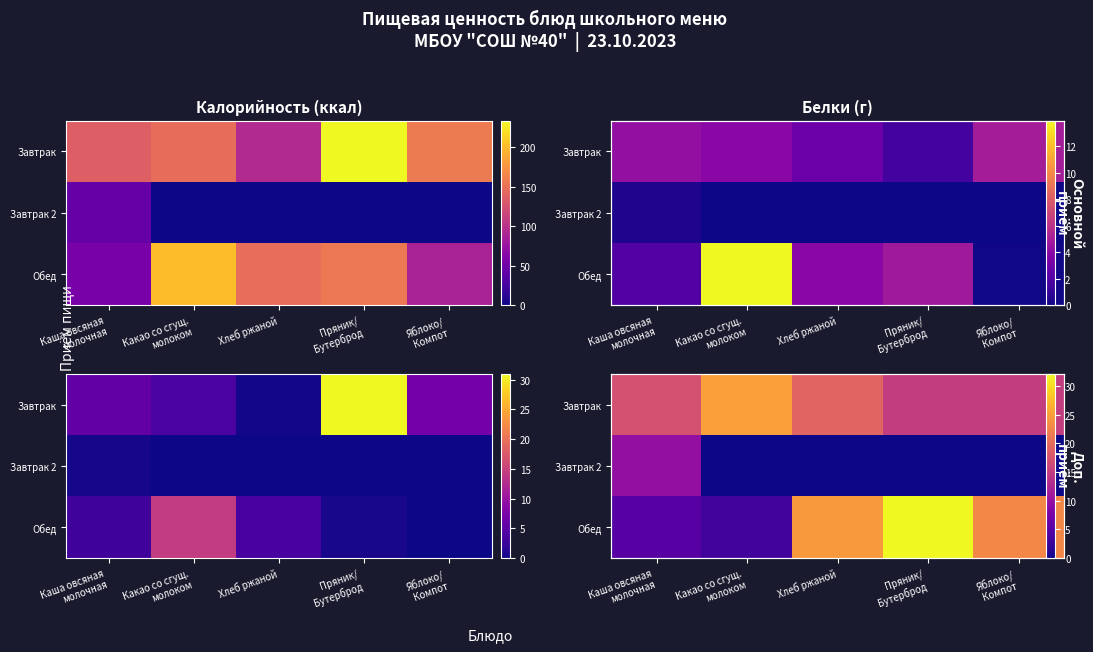

Where does the Обед series first go above 22?

Хлеб ржаной